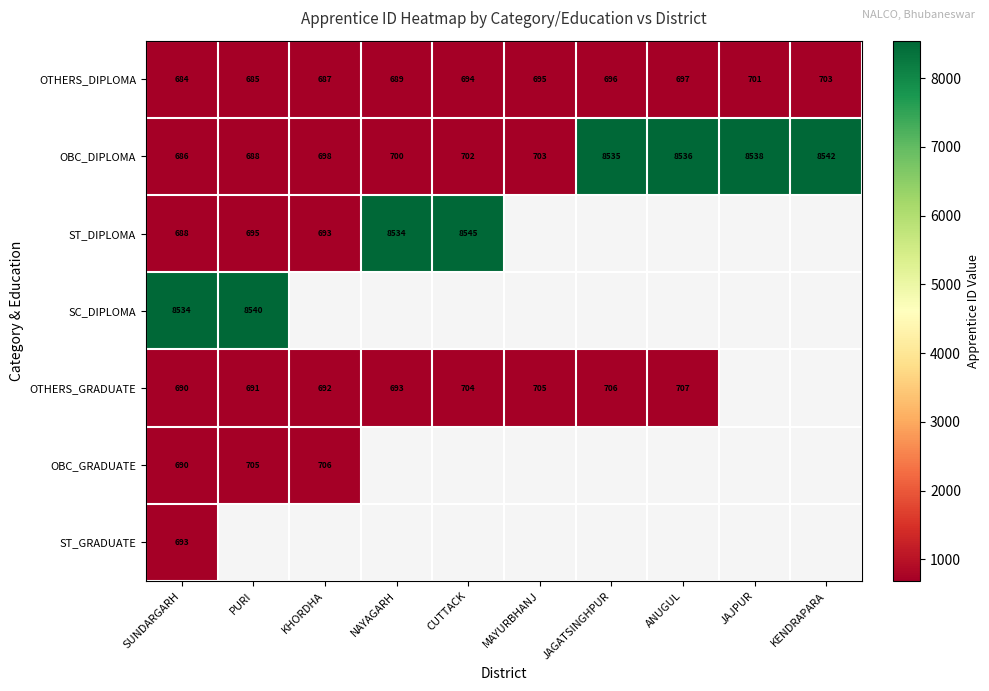

At which label does OBC_DIPLOMA reach its peak?

KENDRAPARA